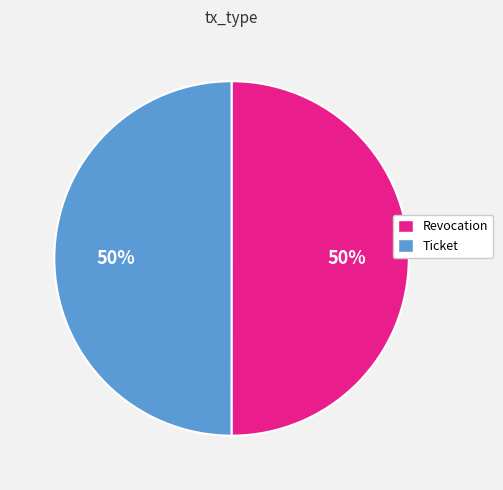

True or false: Ticket accounts for 60% of the total.

False